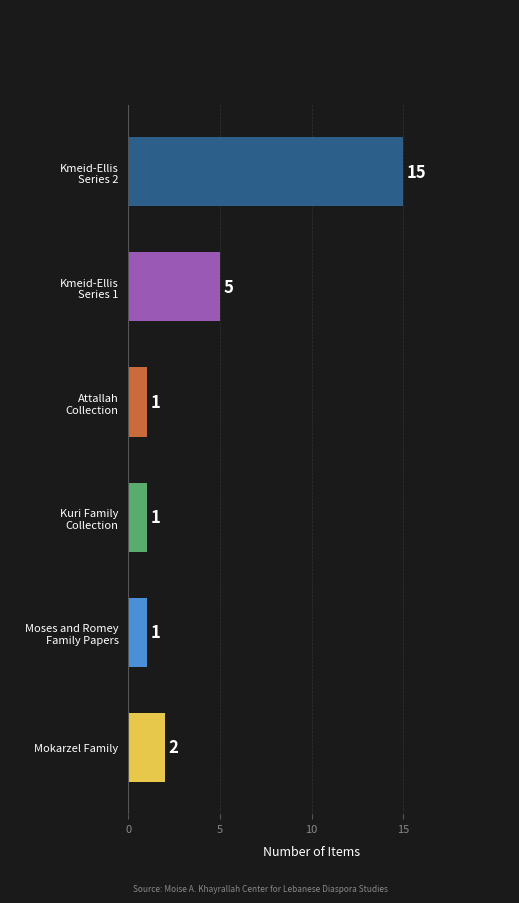

Are the bars grouped side by side (vs. stacked)?

No